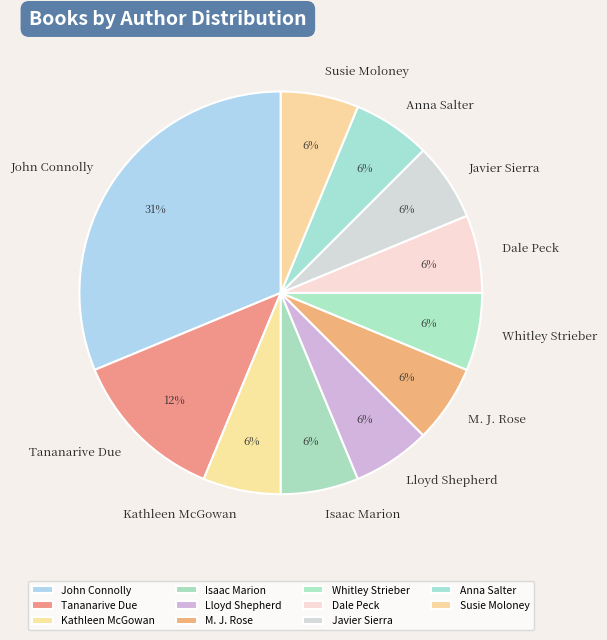

Which slice is the largest?

John Connolly